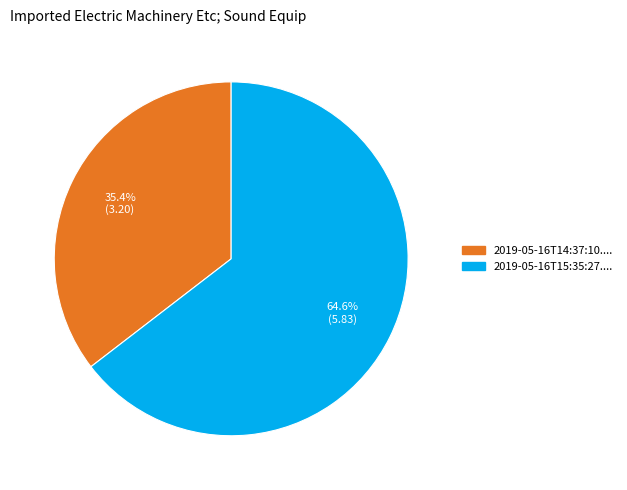

Is there a majority slice in this chart?

Yes